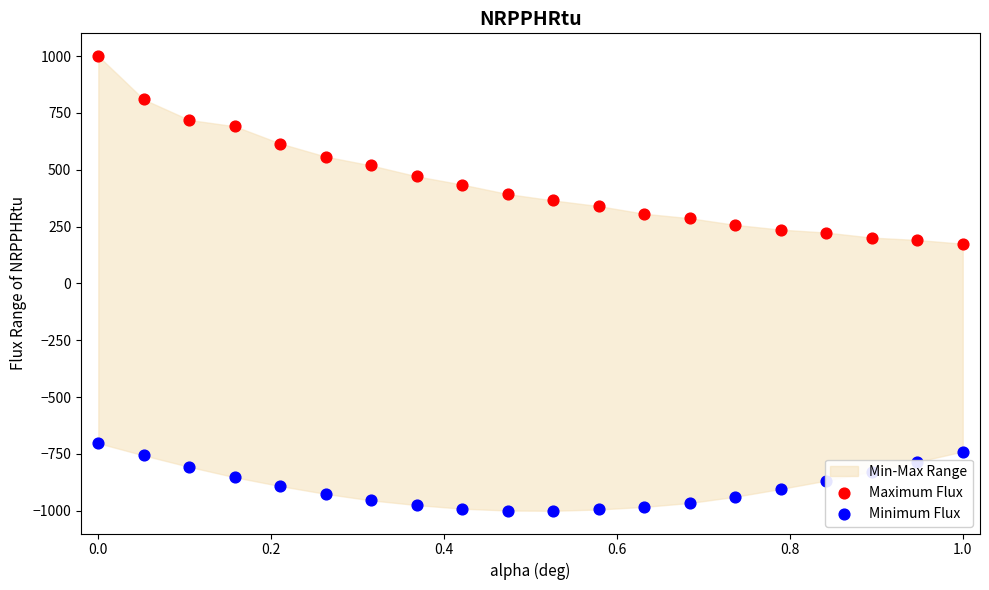

Which series contains the highest Y value?

Maximum Flux